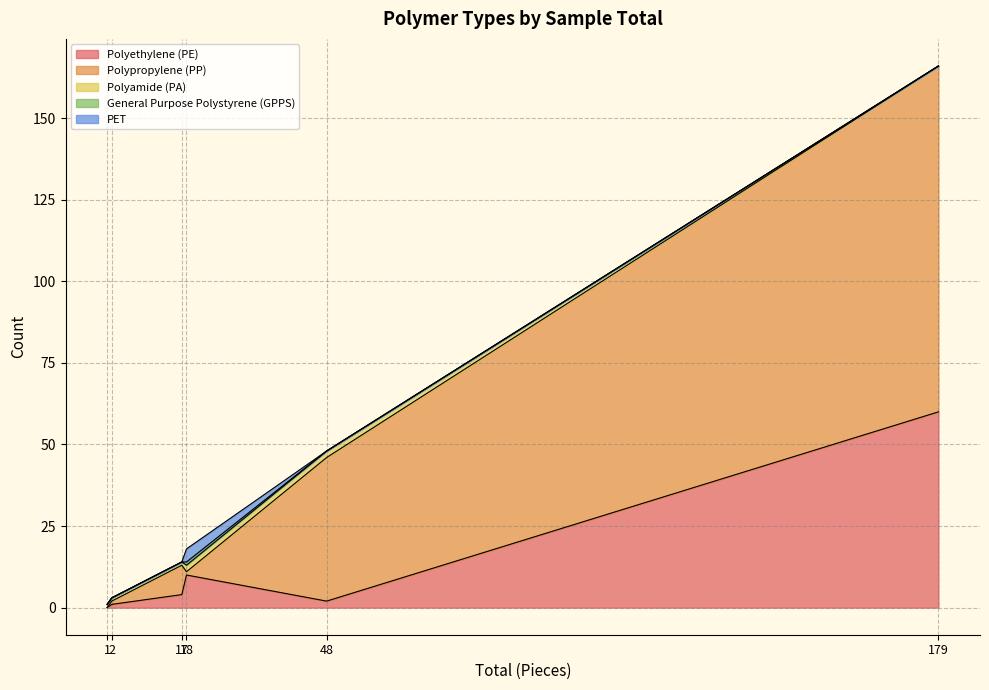

What is the difference between the maximum and minimum values in the Polypropylene (PP) series?

106